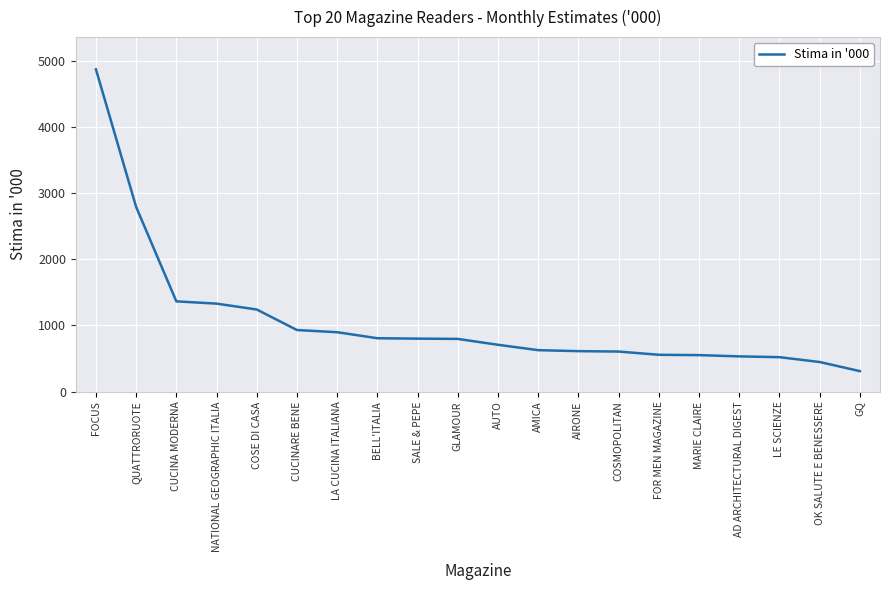

How many values are below 797?

10